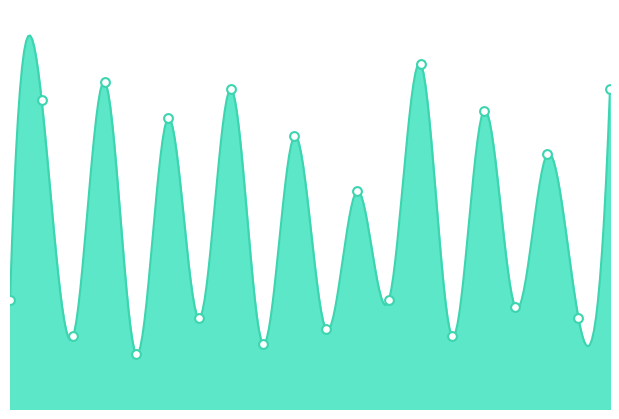

Between 10 and 20, which is larger?

20